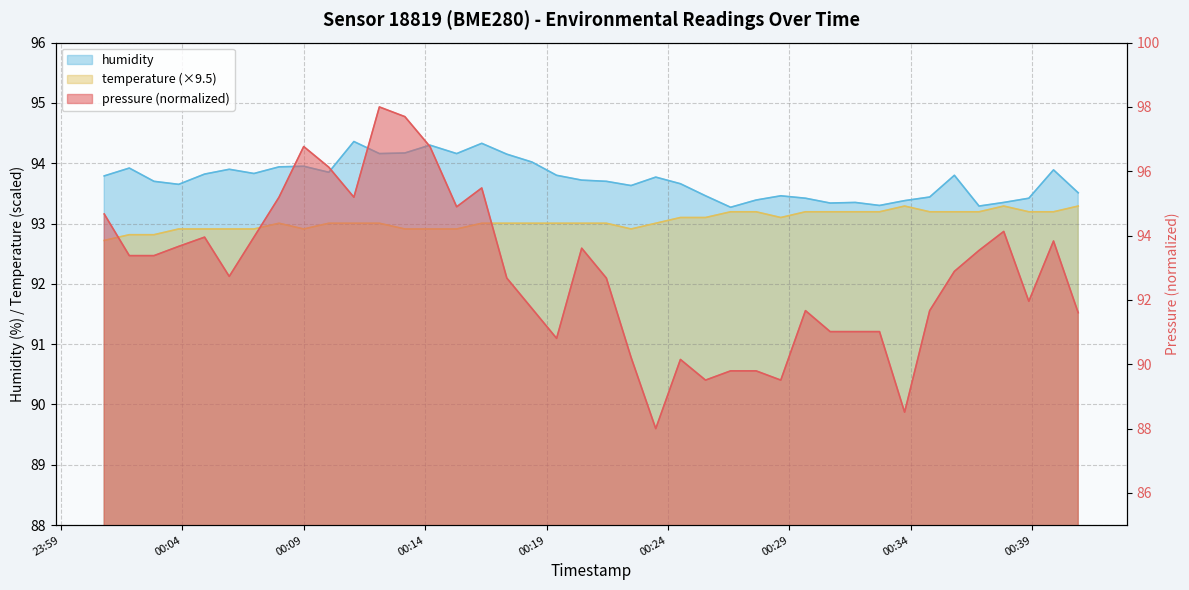

True or false: temperature and humidity cross at least once.

False